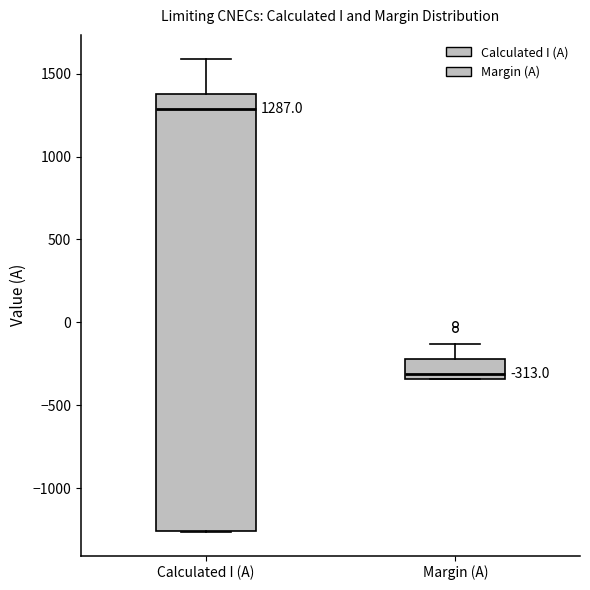

Which box's median line is the lowest?

Margin (A)